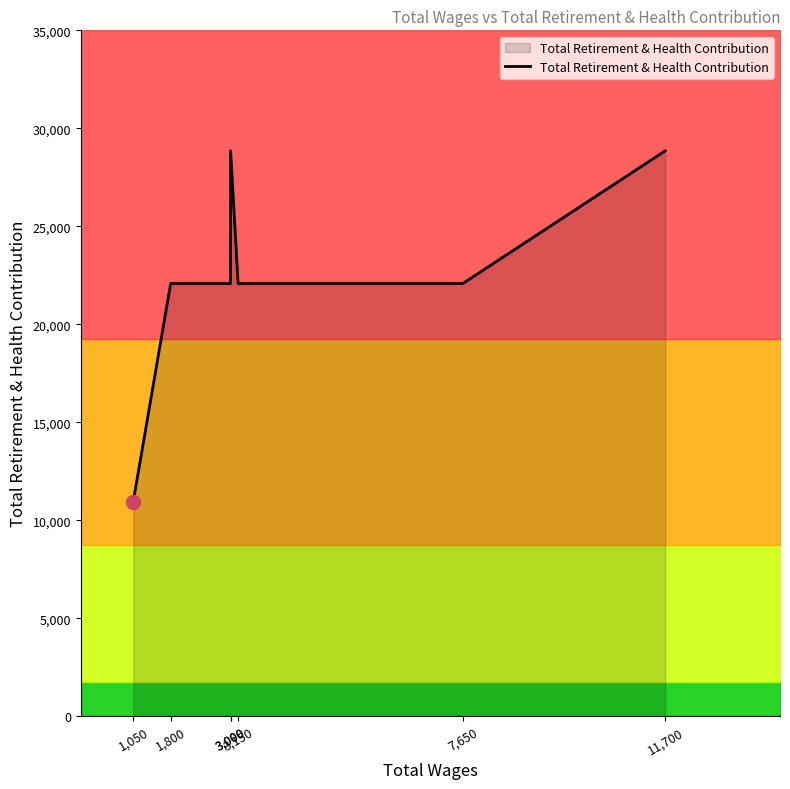

The value at 7,650 is 22082. True or false?

True